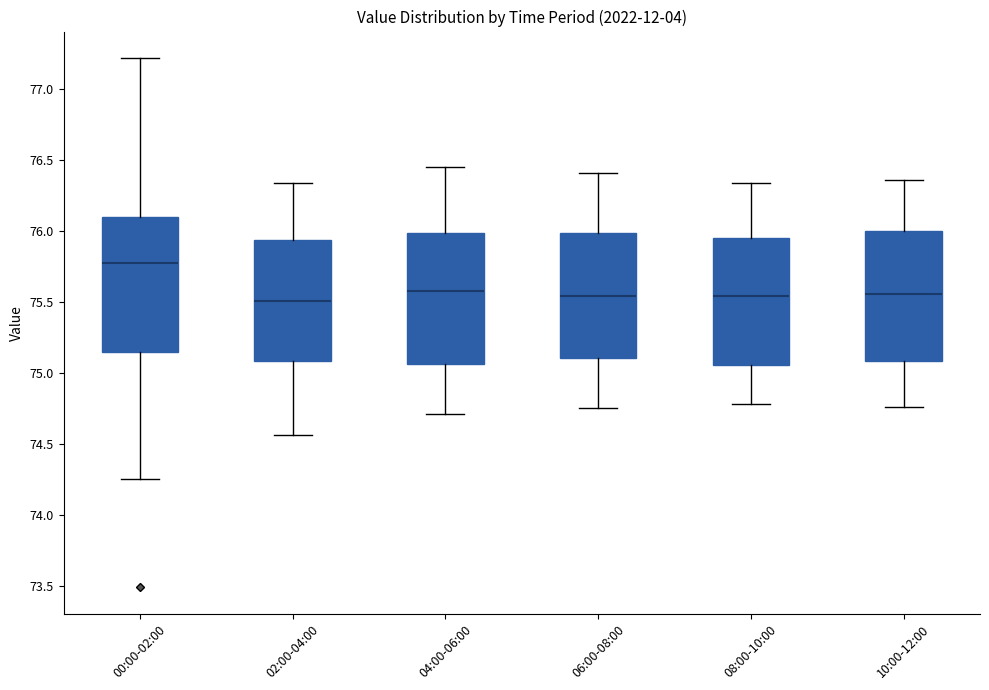

Reading left to right, transcribe this box plot: for each box, give where its median line is, the range the box spans, and where its two whiskers end, as read against the y-axis. The values are not printed on the chart, so give them approximately, as read against the axis.

00:00-02:00: median 75.80, box 75.15 to 76.10, whiskers 74.25 to 77.20
02:00-04:00: median 75.50, box 75.10 to 75.95, whiskers 74.55 to 76.35
04:00-06:00: median 75.60, box 75.05 to 76.00, whiskers 74.70 to 76.45
06:00-08:00: median 75.55, box 75.10 to 76.00, whiskers 74.75 to 76.40
08:00-10:00: median 75.55, box 75.05 to 75.95, whiskers 74.80 to 76.35
10:00-12:00: median 75.55, box 75.10 to 76.00, whiskers 74.75 to 76.35